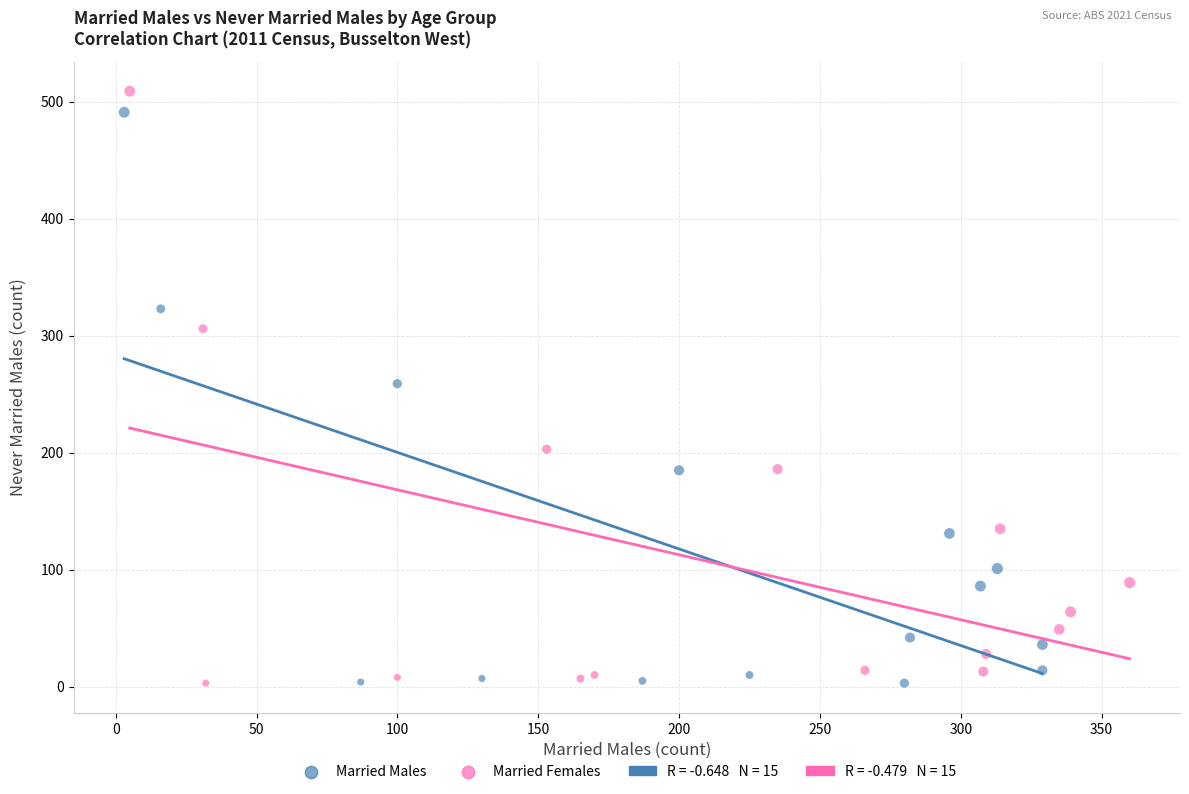

Which series has the widest spread of Y values?

Married Females